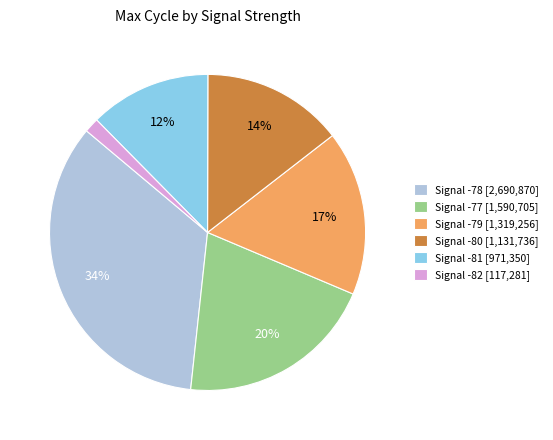

Which category has the biggest portion of the pie?

Signal -78 [2,690,870]